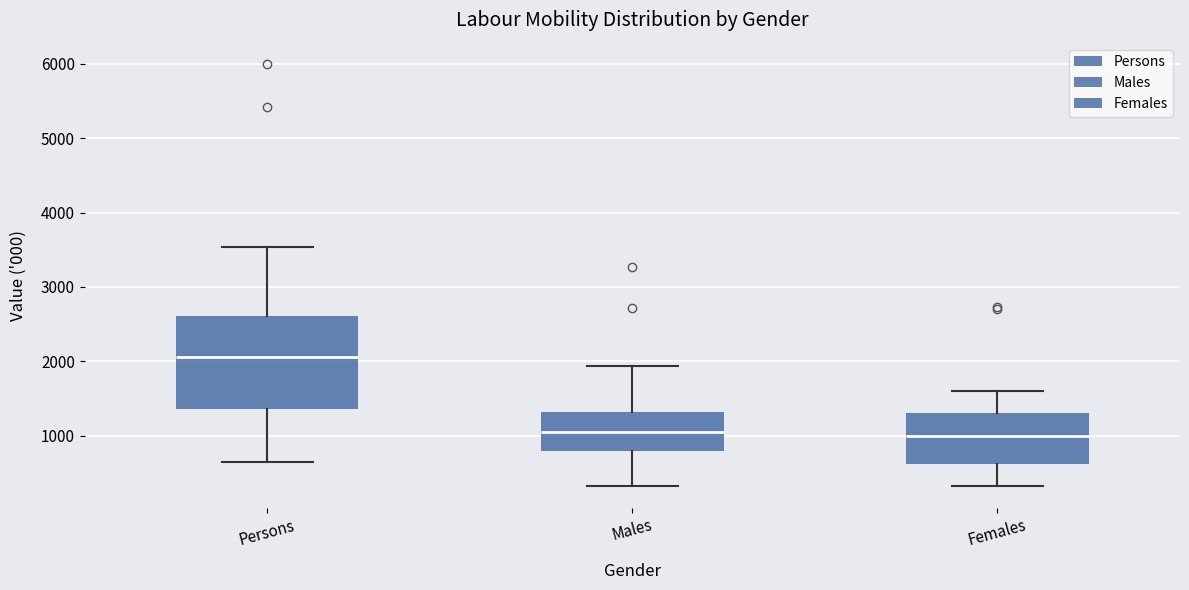

Which box has the highest median line?

Persons